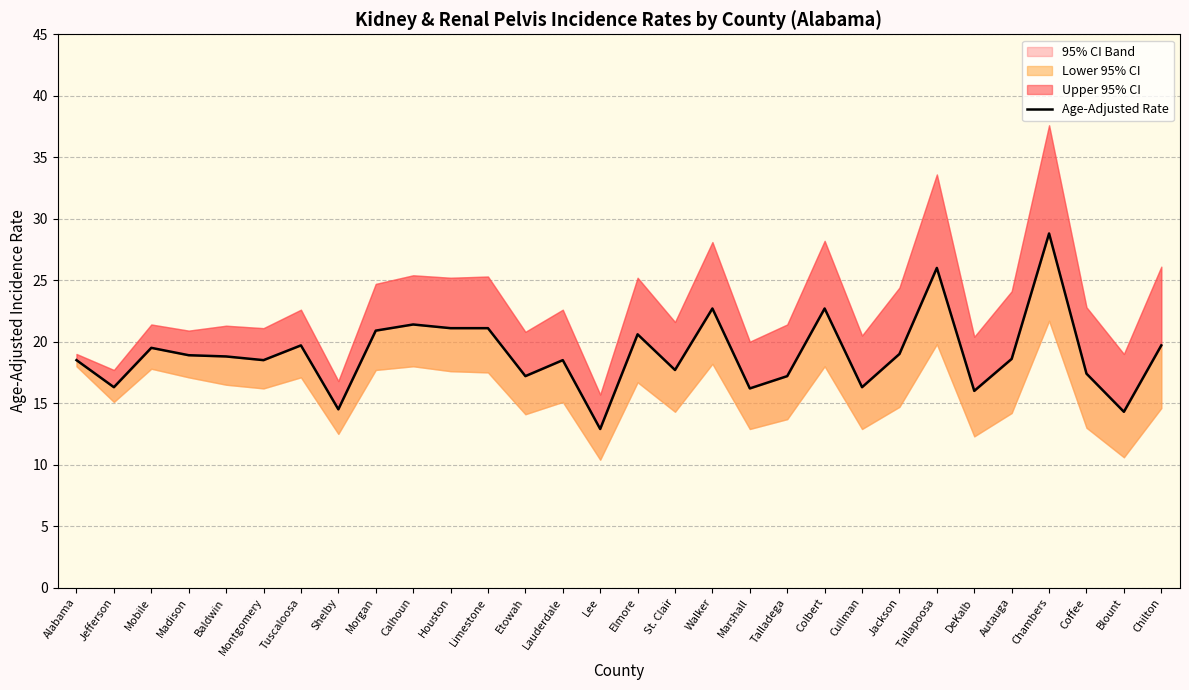

Reading right to left, what are all the values shown in this chart?

19.7	14.3	17.4	28.8	18.6	16.0	26.0	19.0	16.3	22.7	17.2	16.2	22.7	17.7	20.6	12.9	18.5	17.2	21.1	21.1	21.4	20.9	14.5	19.7	18.5	18.8	18.9	19.5	16.3	18.5